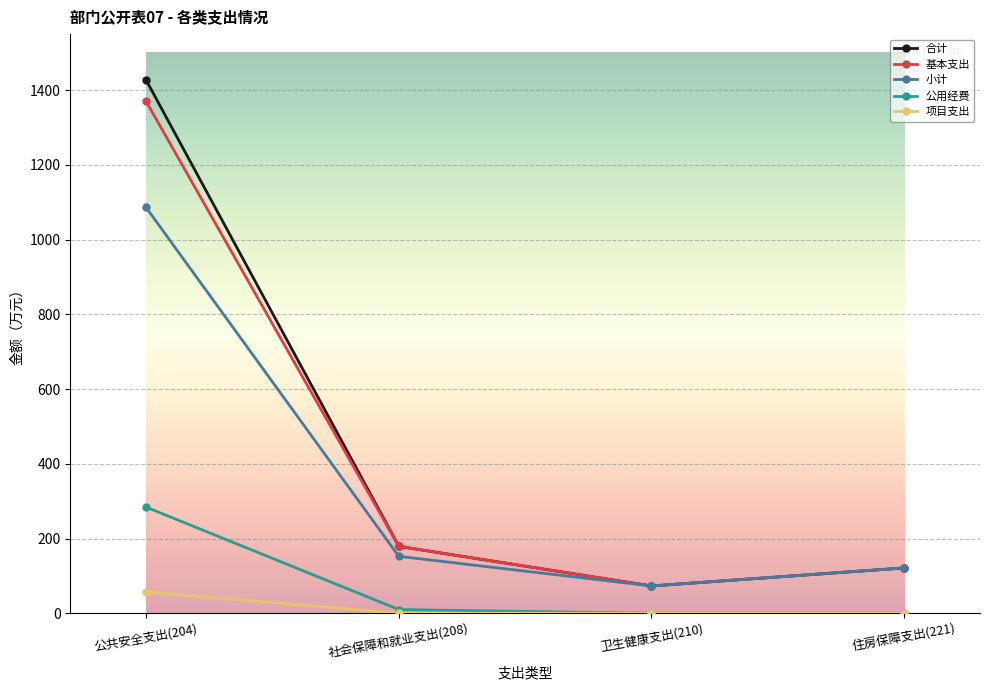

How many data points does each series have?

4